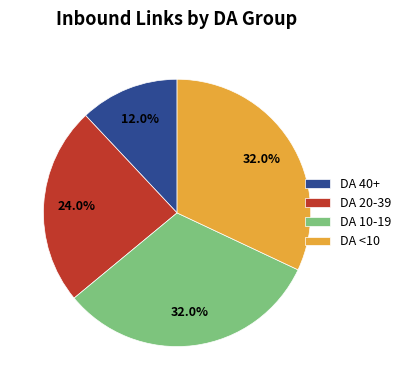

What portion of the pie excludes DA 10-19?

68.0%